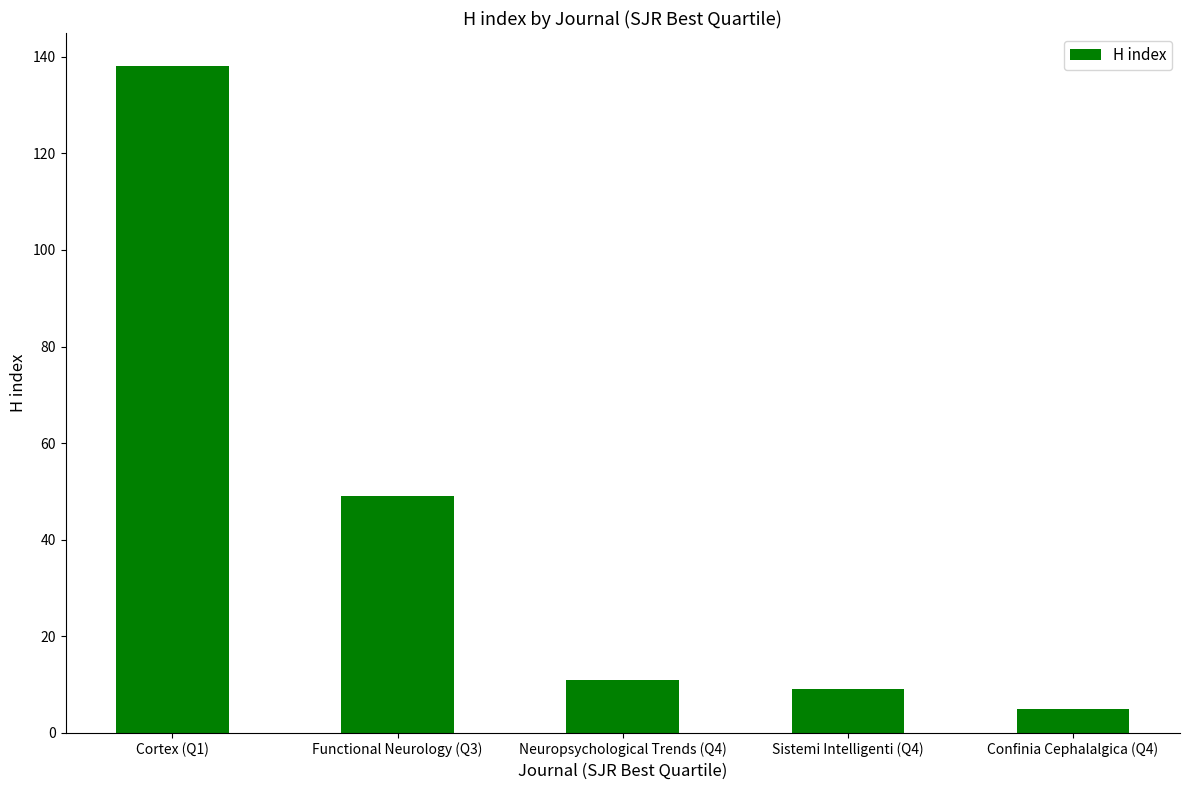

What is the difference between the maximum and minimum values?

133